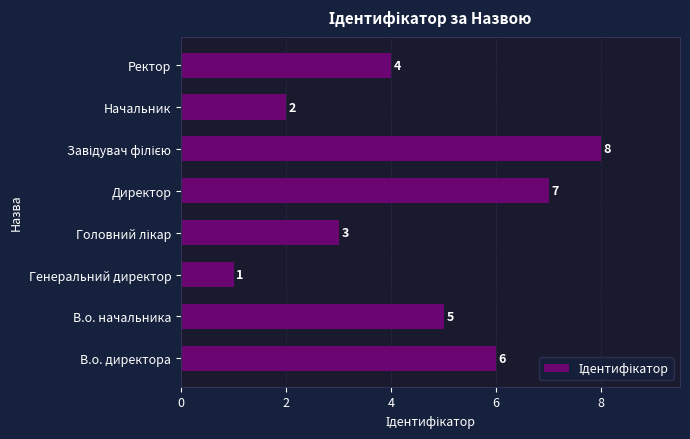

What is the difference between the second highest and second lowest values?

5